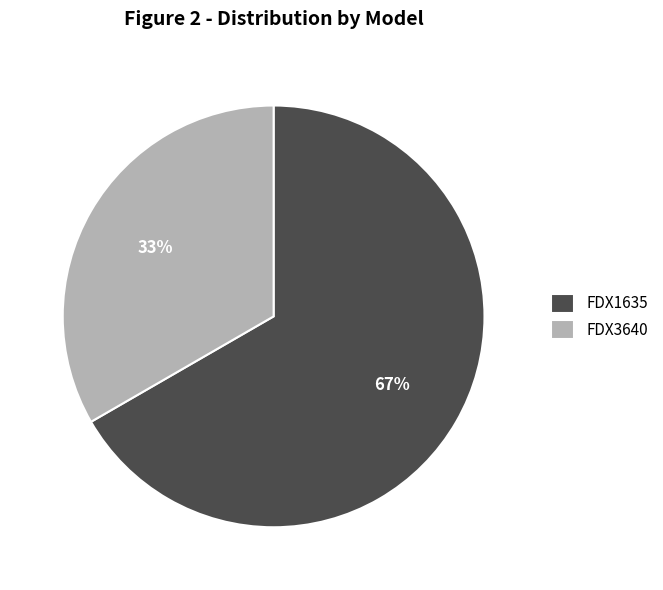

How many slices are in this pie chart?

2